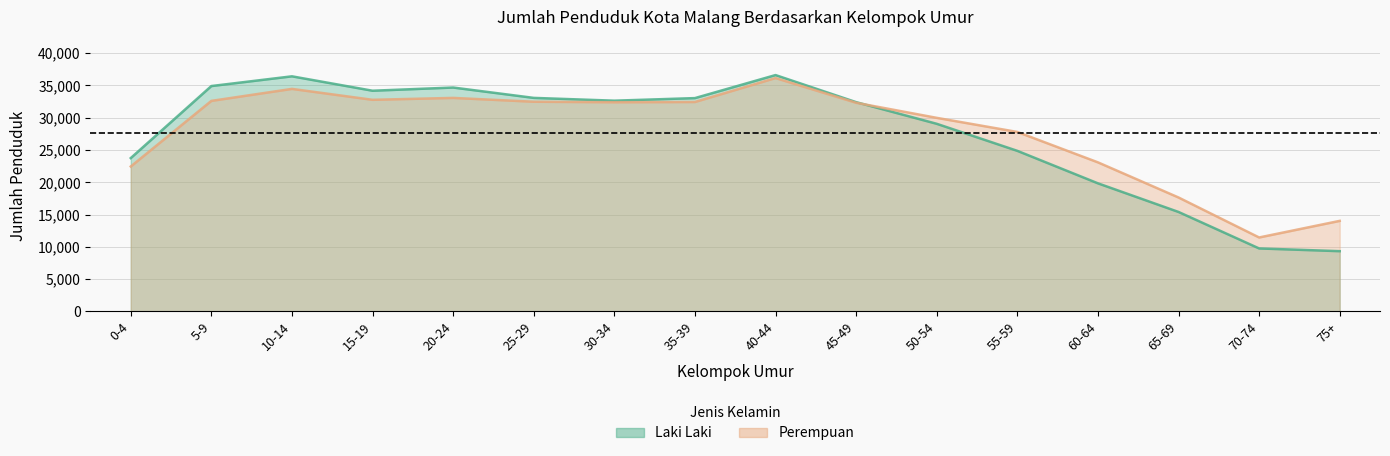

Where is the first local maximum for Perempuan?

10-14